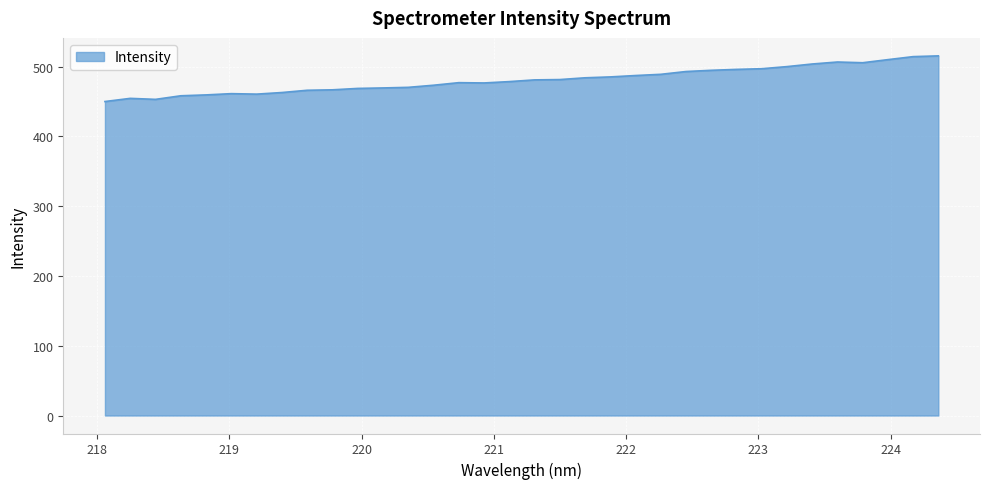

What is the smallest value displayed?

449.9